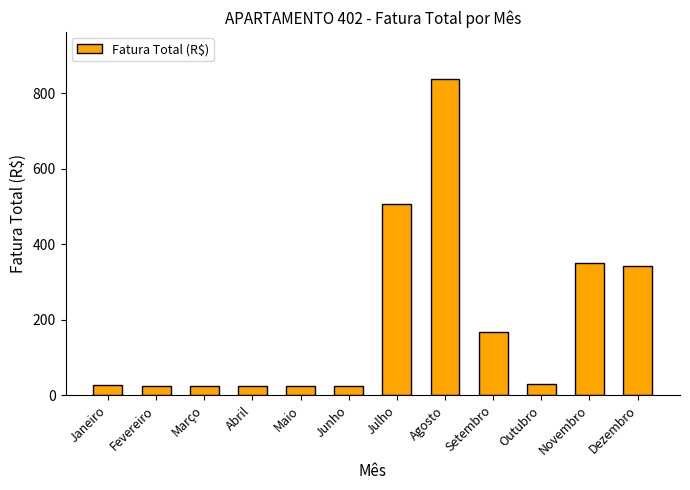

What is the difference between the maximum and minimum values?

814.0